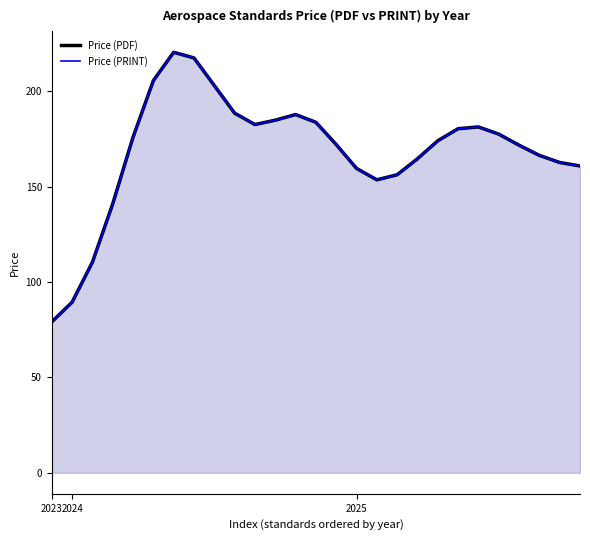

Where is the first local maximum for Price (PDF)?

6